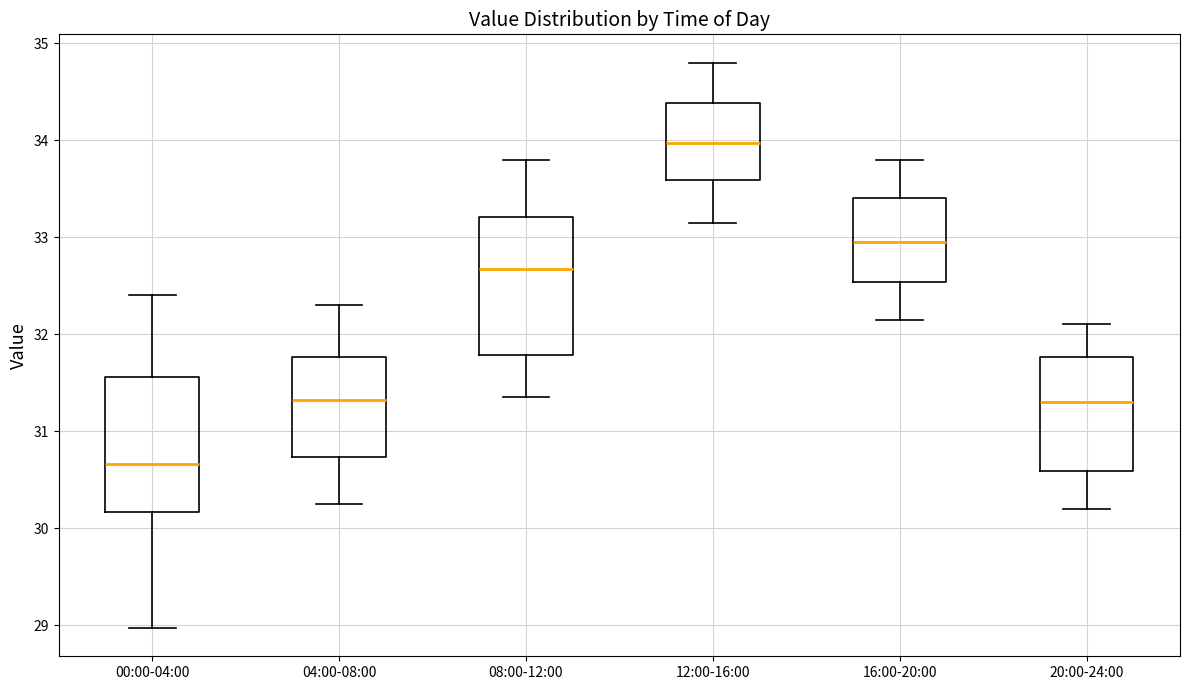

Which box has the lowest median line?

00:00-04:00